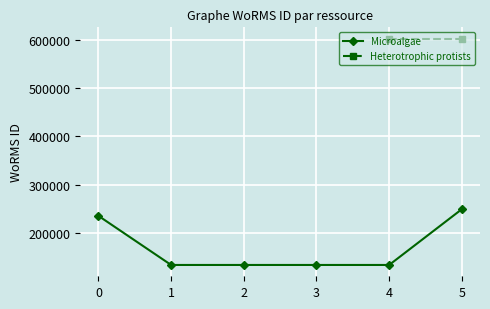

Reading left to right, transcribe all the data shown in this chart.

235955	134524	134524	134524	134524	249731